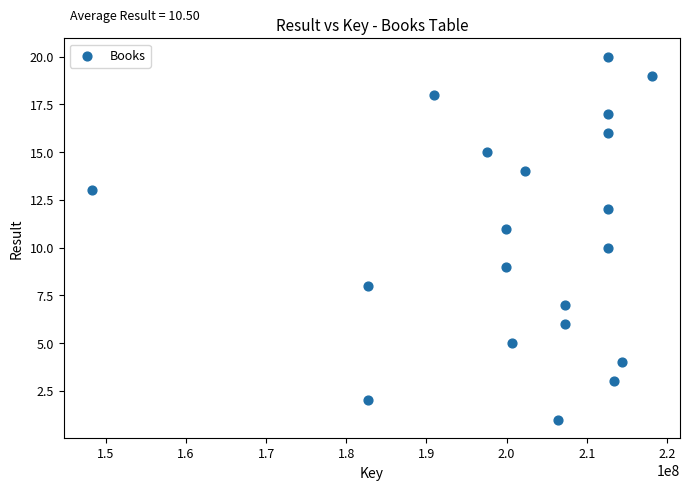

What is the range of Y values (max minus min)?

19